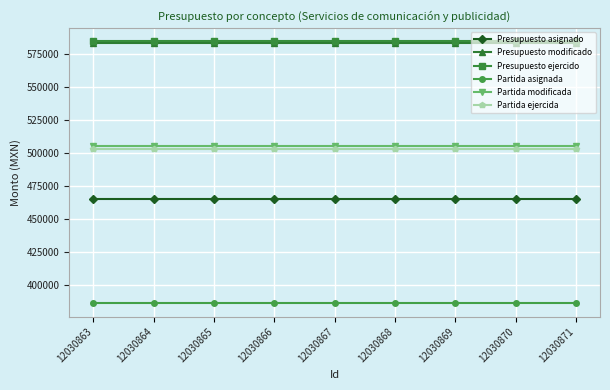

How many categories are shown in the chart?

9